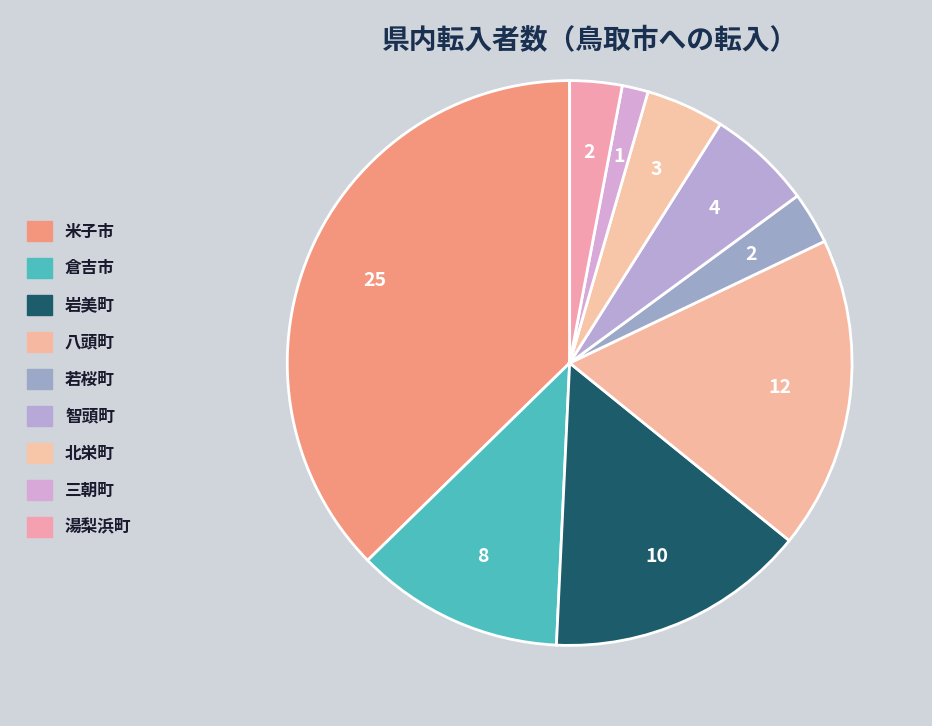

Count the number of slices in the pie.

9